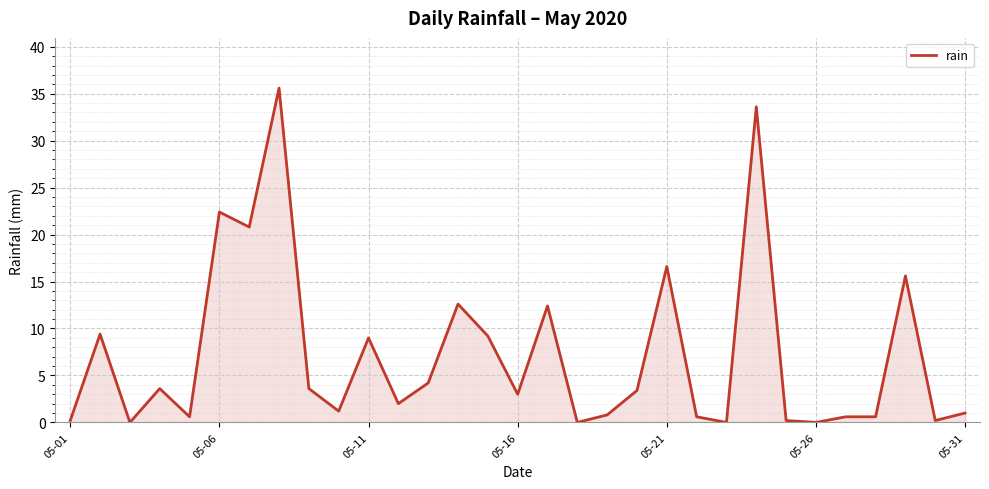

What is the difference between the maximum and minimum values?

35.6